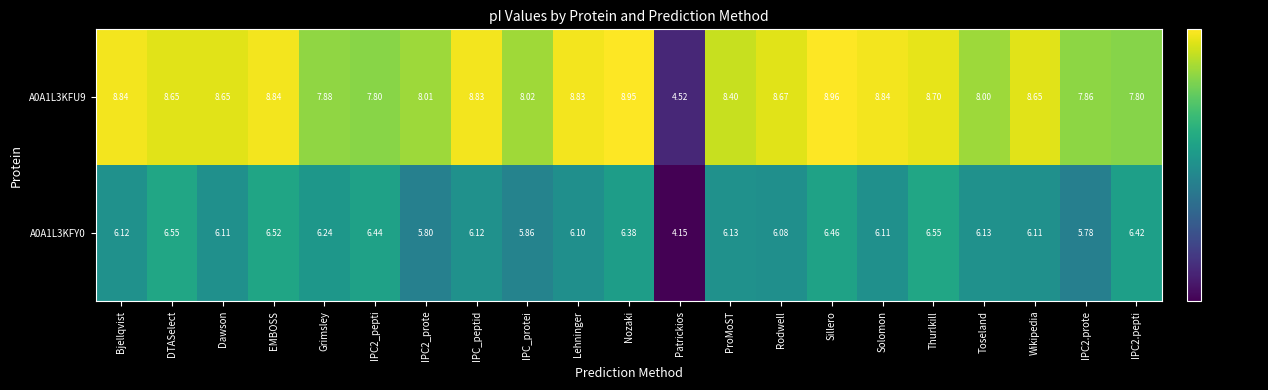

What is the spread (max minus min) of values at EMBOSS?

2.3